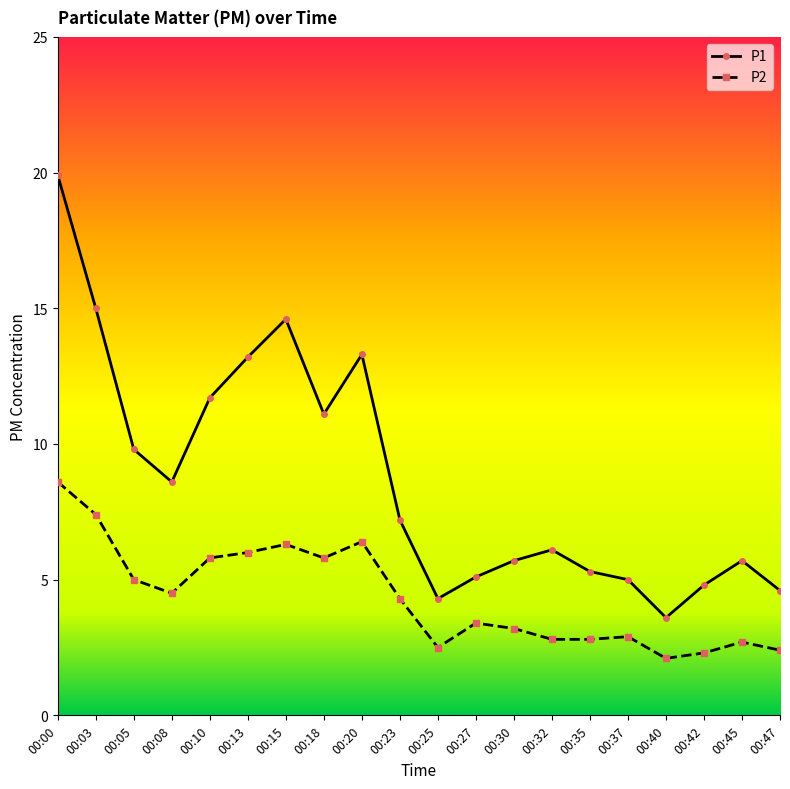

Rank the series by their maximum value, from highest to lowest.

P1, P2